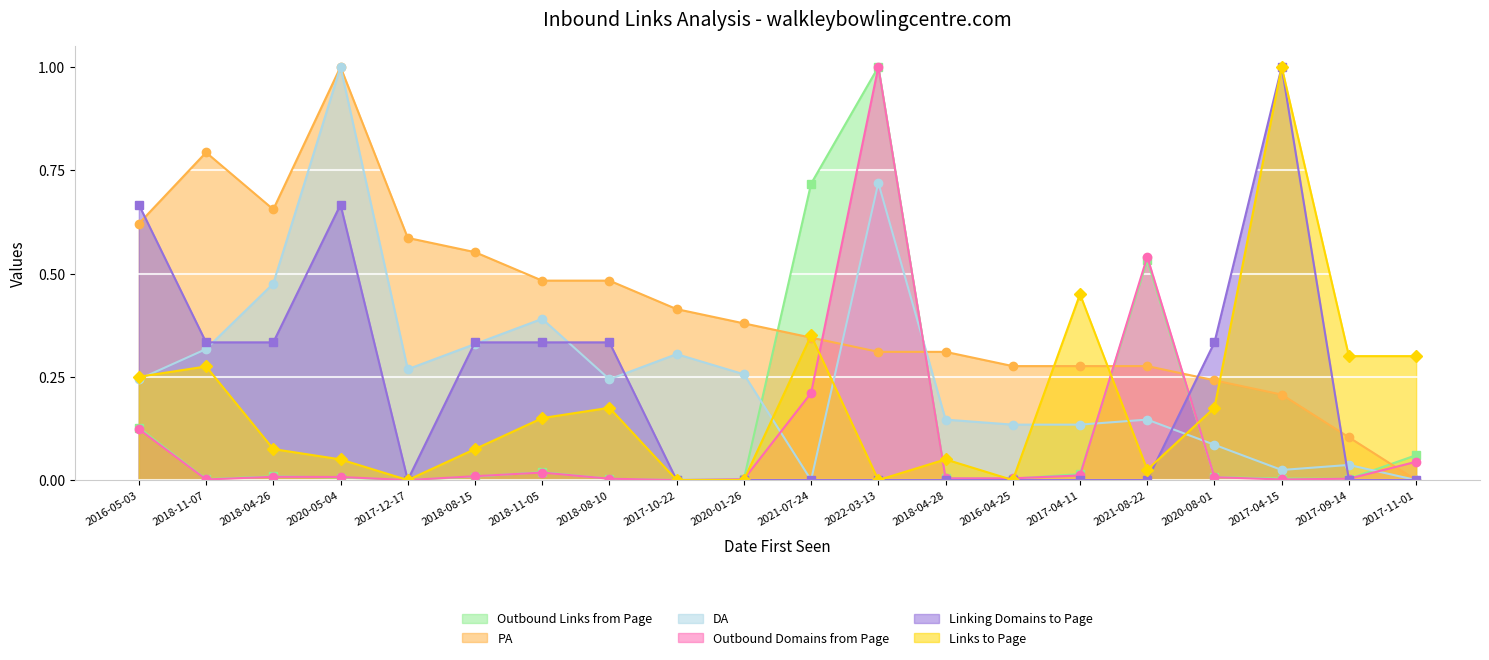

True or false: Linking Domains to Page has a value of 0.3 at 2018-11-07.

True